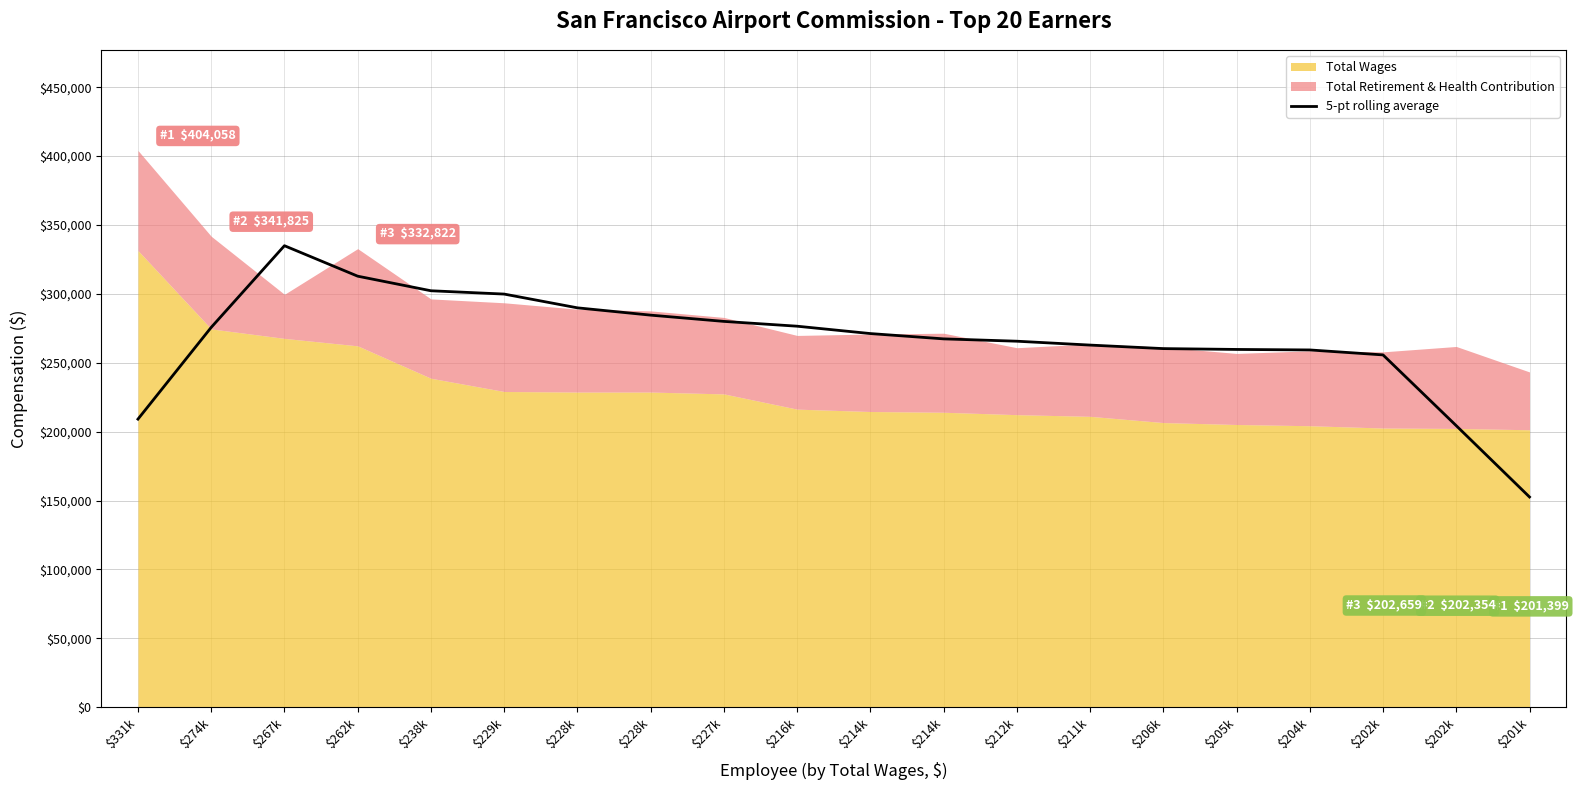

Count the number of categories in the chart.

20